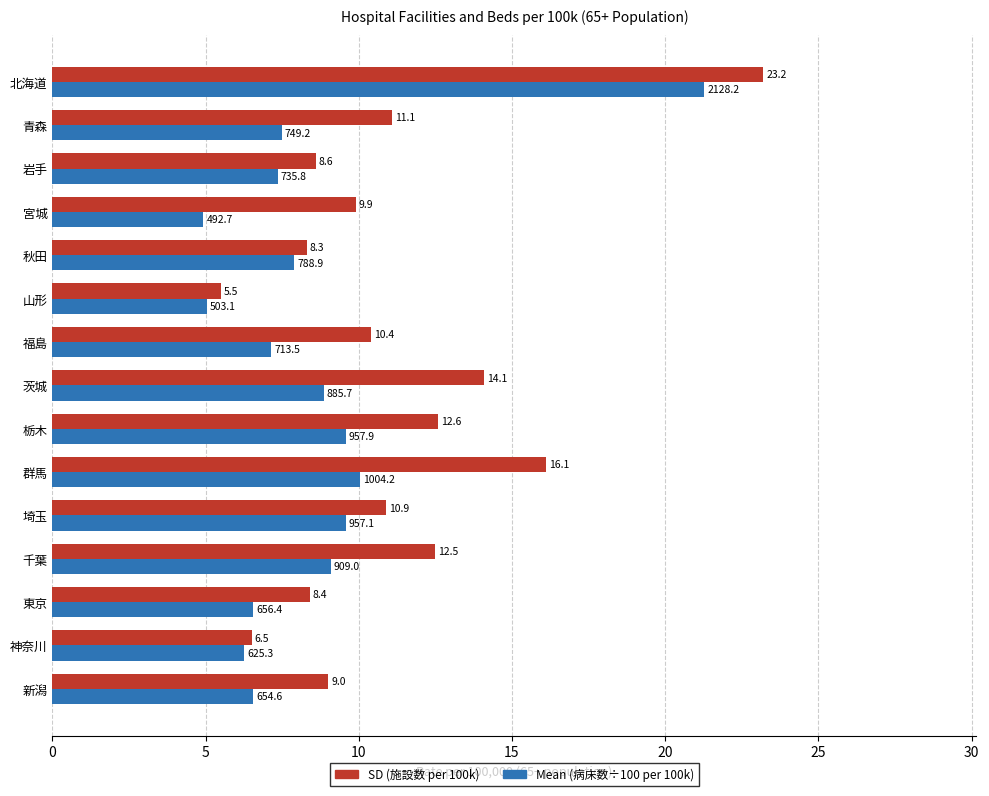

What is the maximum value shown in the chart?

23.2